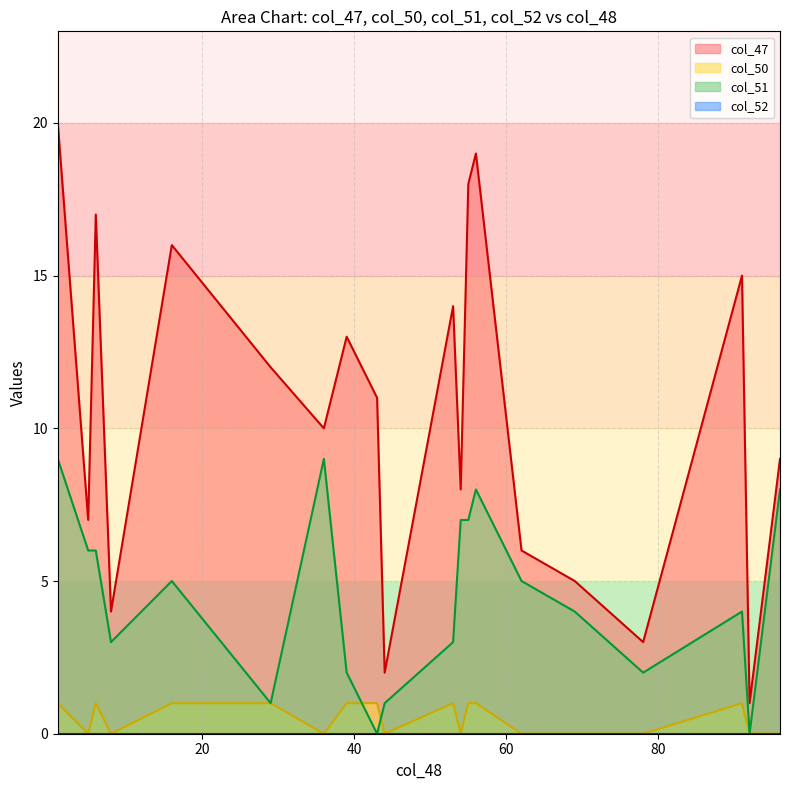

Which series has the largest total across all categories?

col_47